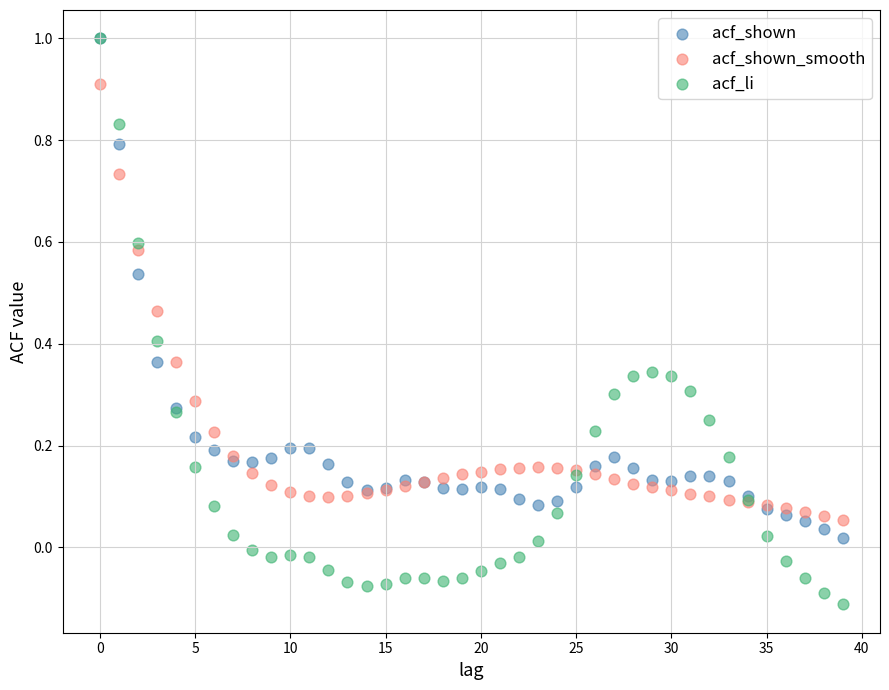

What are all the series names shown in the legend?

acf_shown, acf_shown_smooth, acf_li